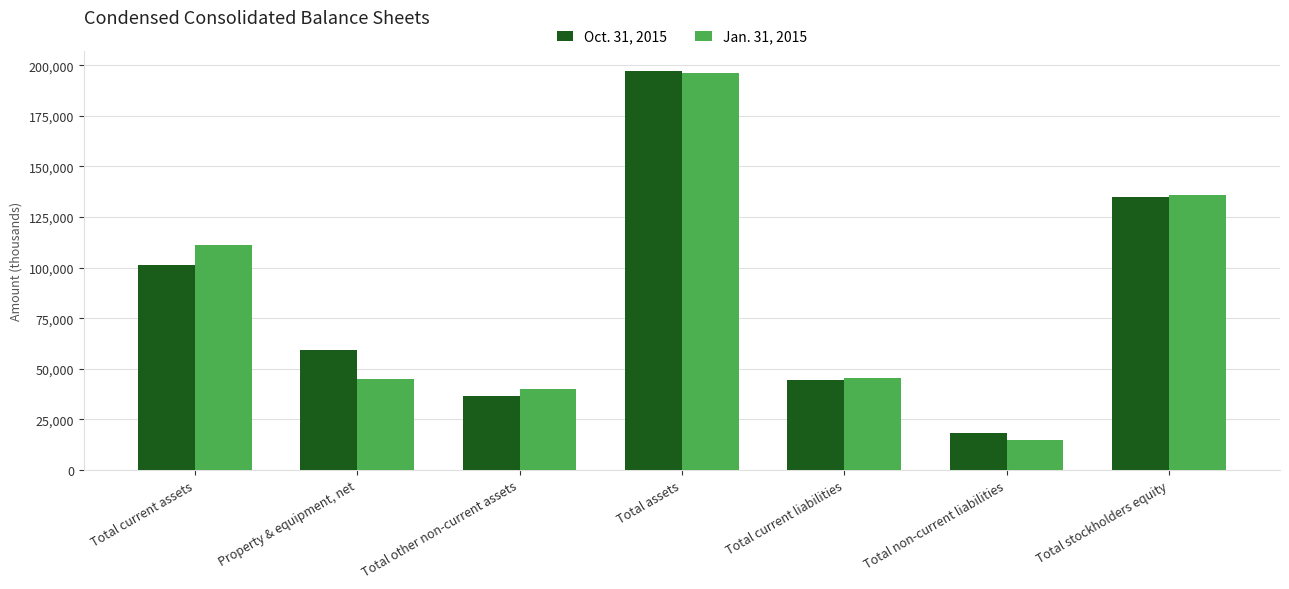

The value of Oct. 31, 2015 at Total other non-current assets is 36763. True or false?

True